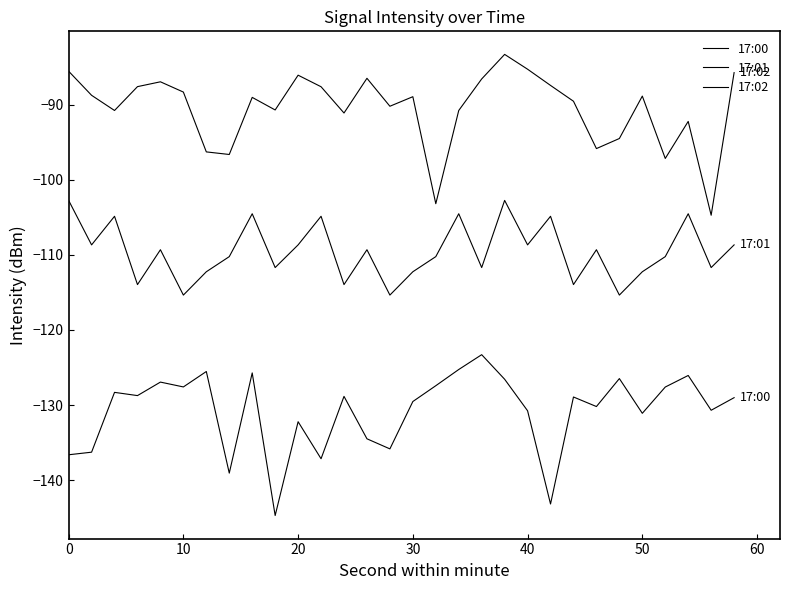

How many lines are shown in the chart?

3